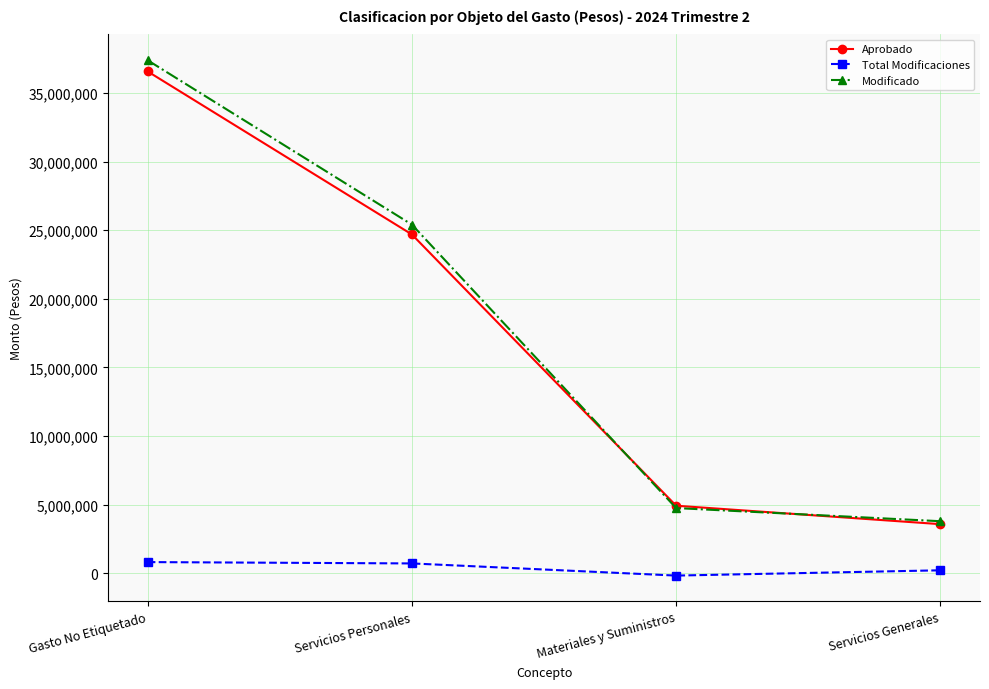

Does the chart have visible grid lines?

Yes